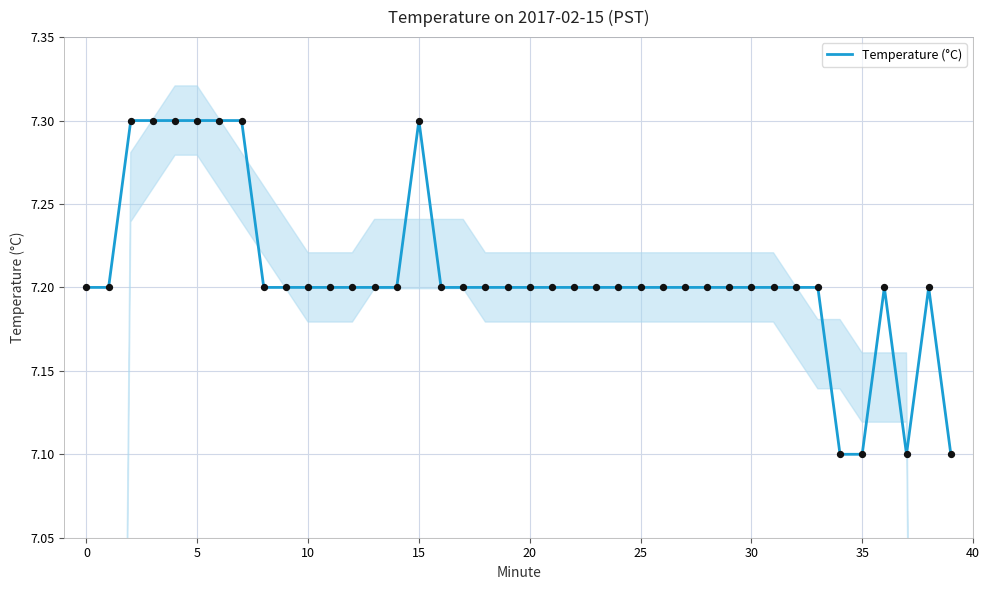

Approximately how many times larger is the value at 27 compared to 11?

1.0